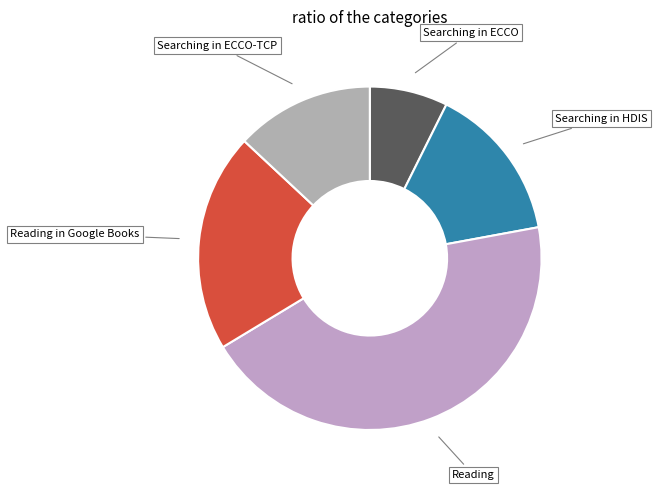

Is the sum of Reading in Google Books and Searching in ECCO-TCP greater than half?

No